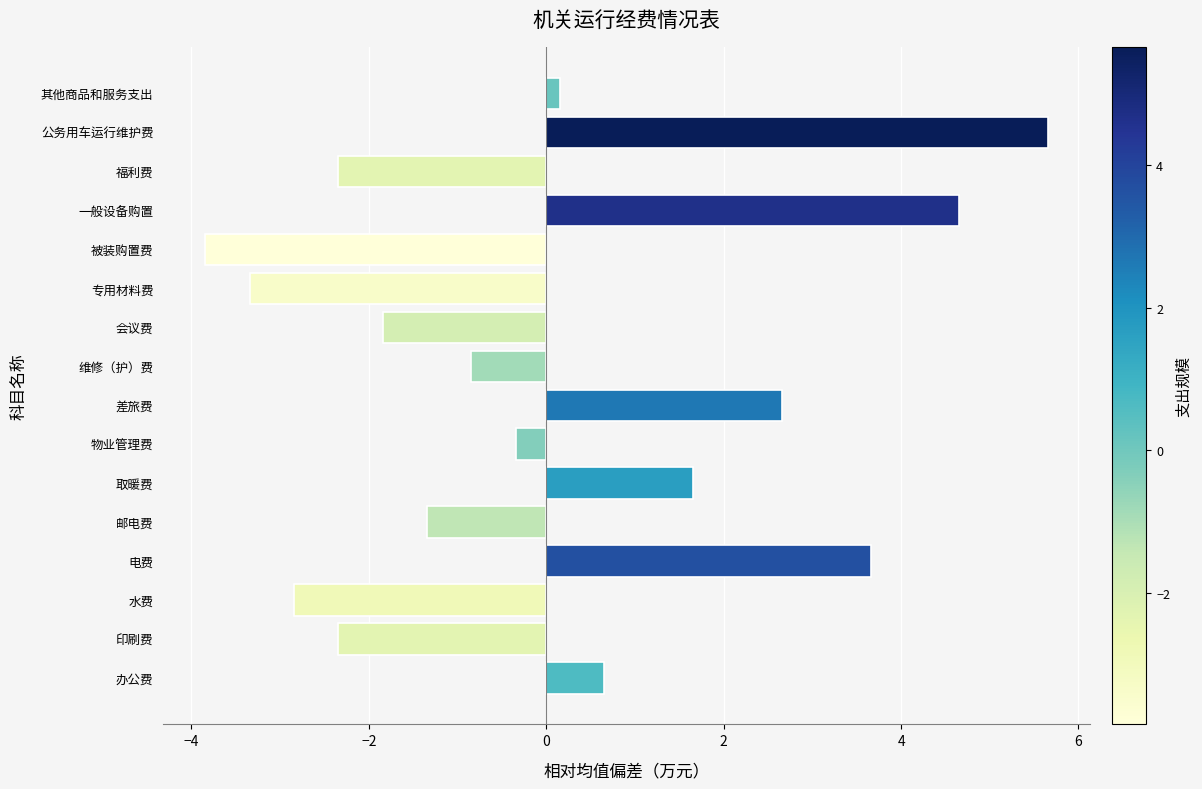

What is the maximum value shown in the chart?

5.7